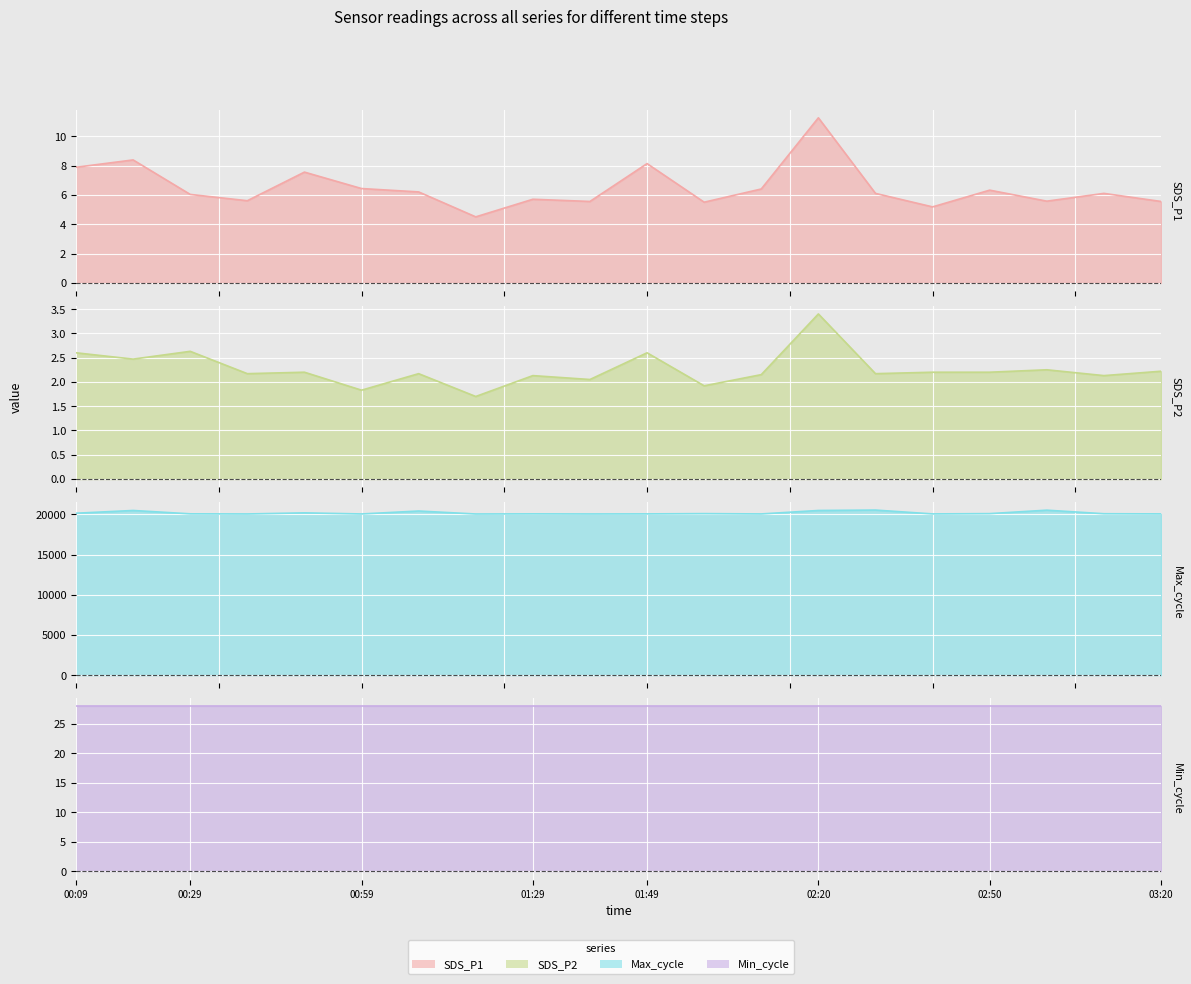

Which series has the largest range (max minus min)?

Max_cycle